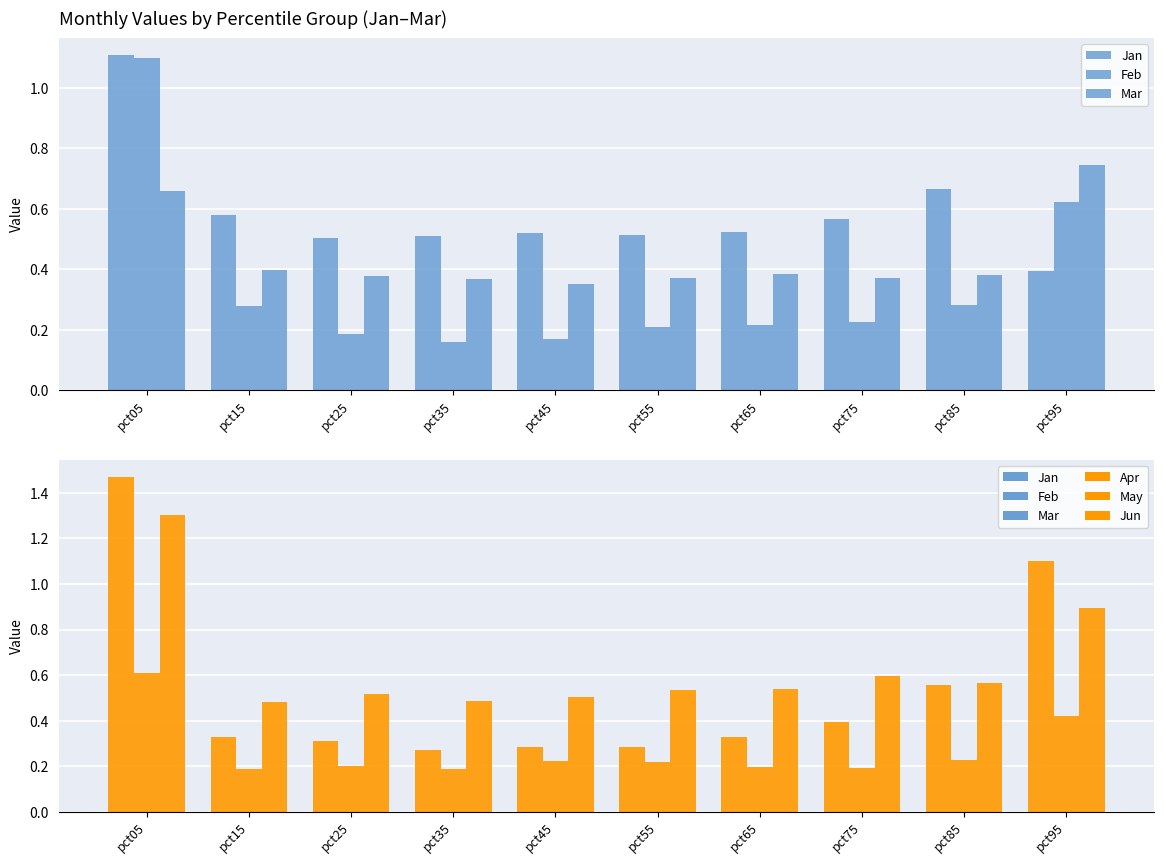

List the labels in order of Mar value, largest first.

pct95, pct05, pct15, pct65, pct85, pct25, pct75, pct55, pct35, pct45